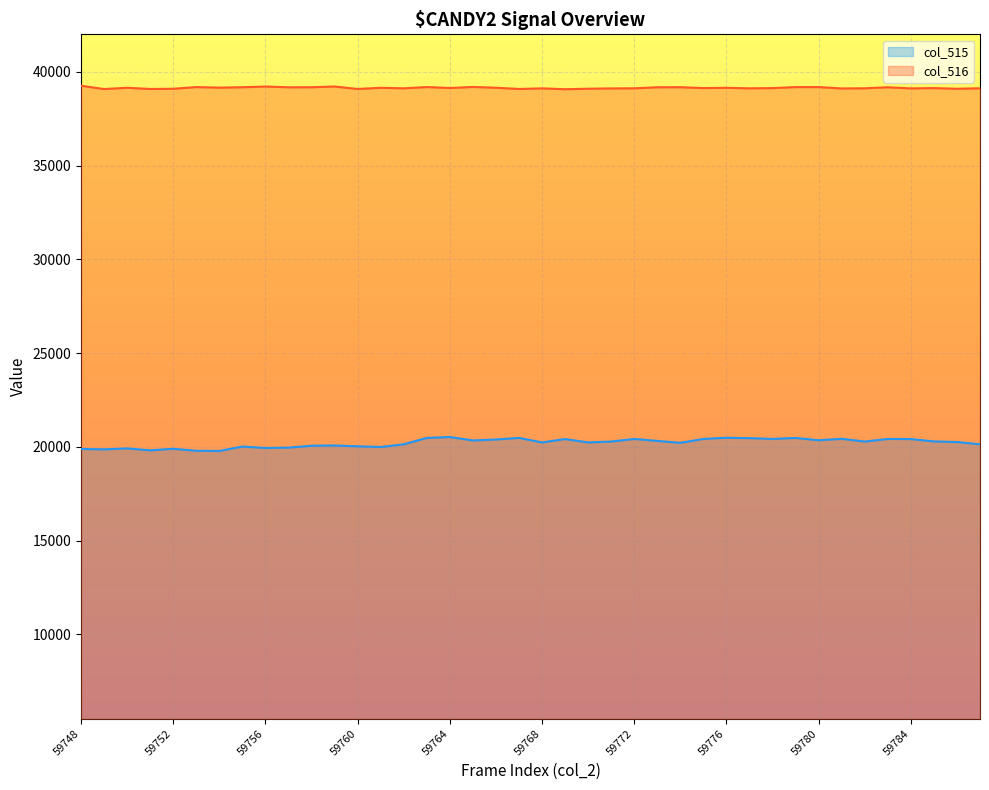

Rank the categories by col_515 value from highest to lowest.

59764, 59776, 59767, 59763, 59779, 59777, 59781, 59775, 59778, 59772, 59783, 59769, 59784, 59766, 59780, 59765, 59773, 59785, 59771, 59782, 59786, 59768, 59770, 59774, 59762, 59787, 59759, 59758, 59760, 59755, 59761, 59757, 59756, 59750, 59752, 59748, 59749, 59751, 59753, 59754